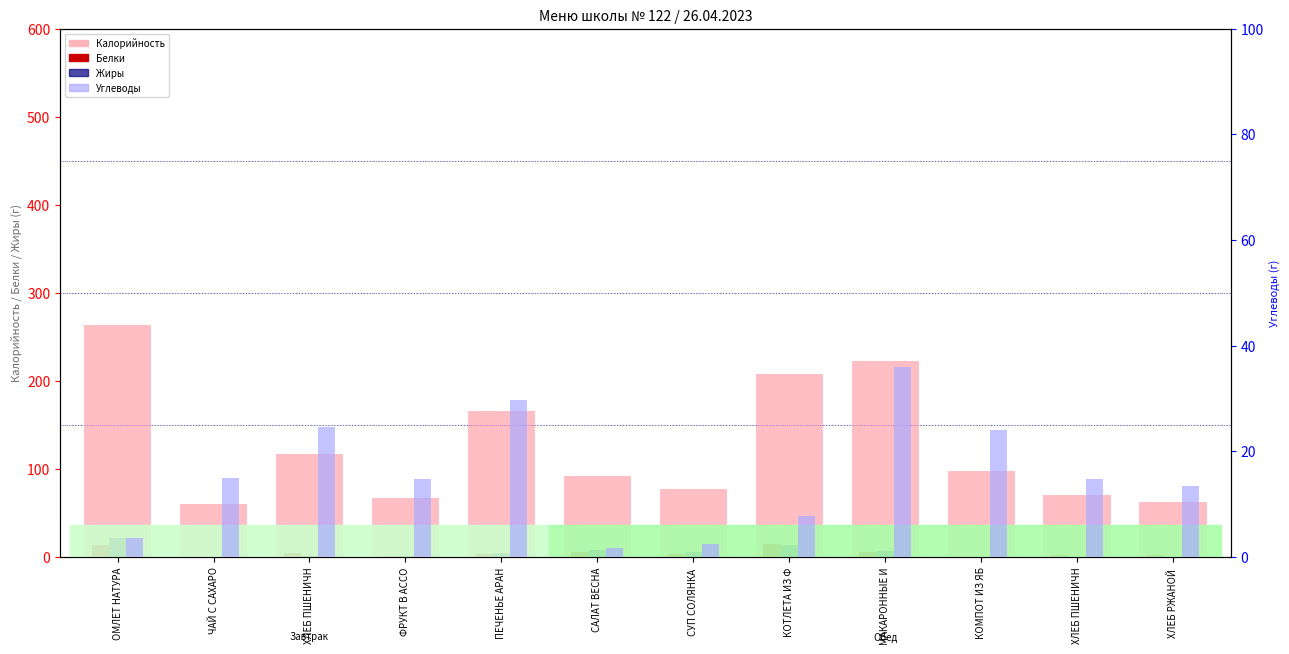

At how many categories does at least one series exceed 205?

3